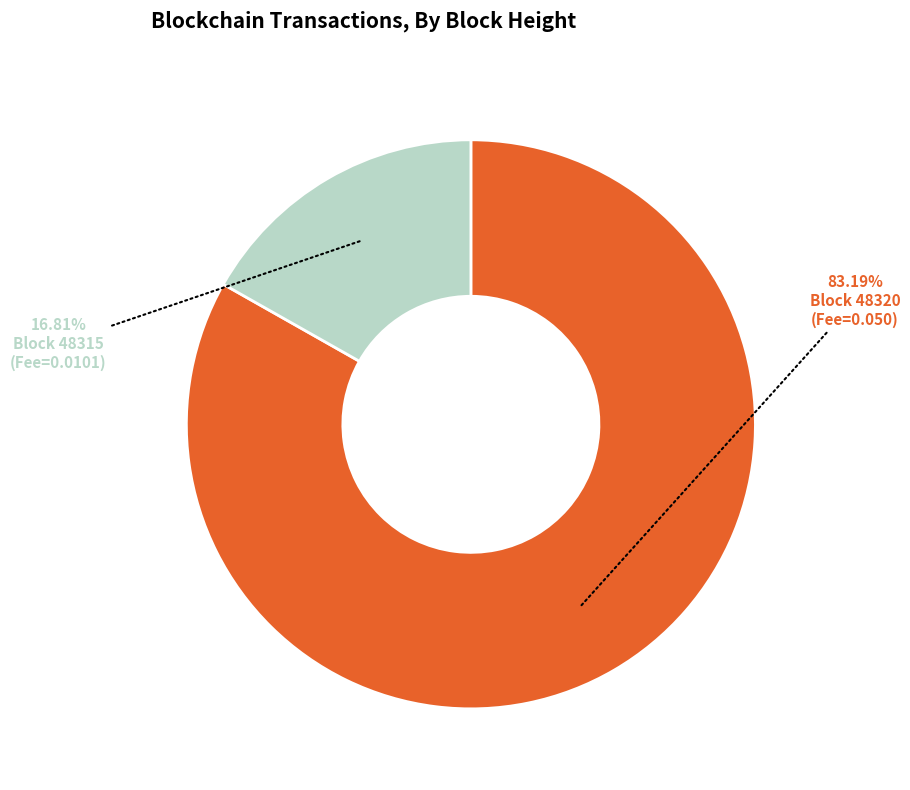

Does any single category account for the majority?

Yes